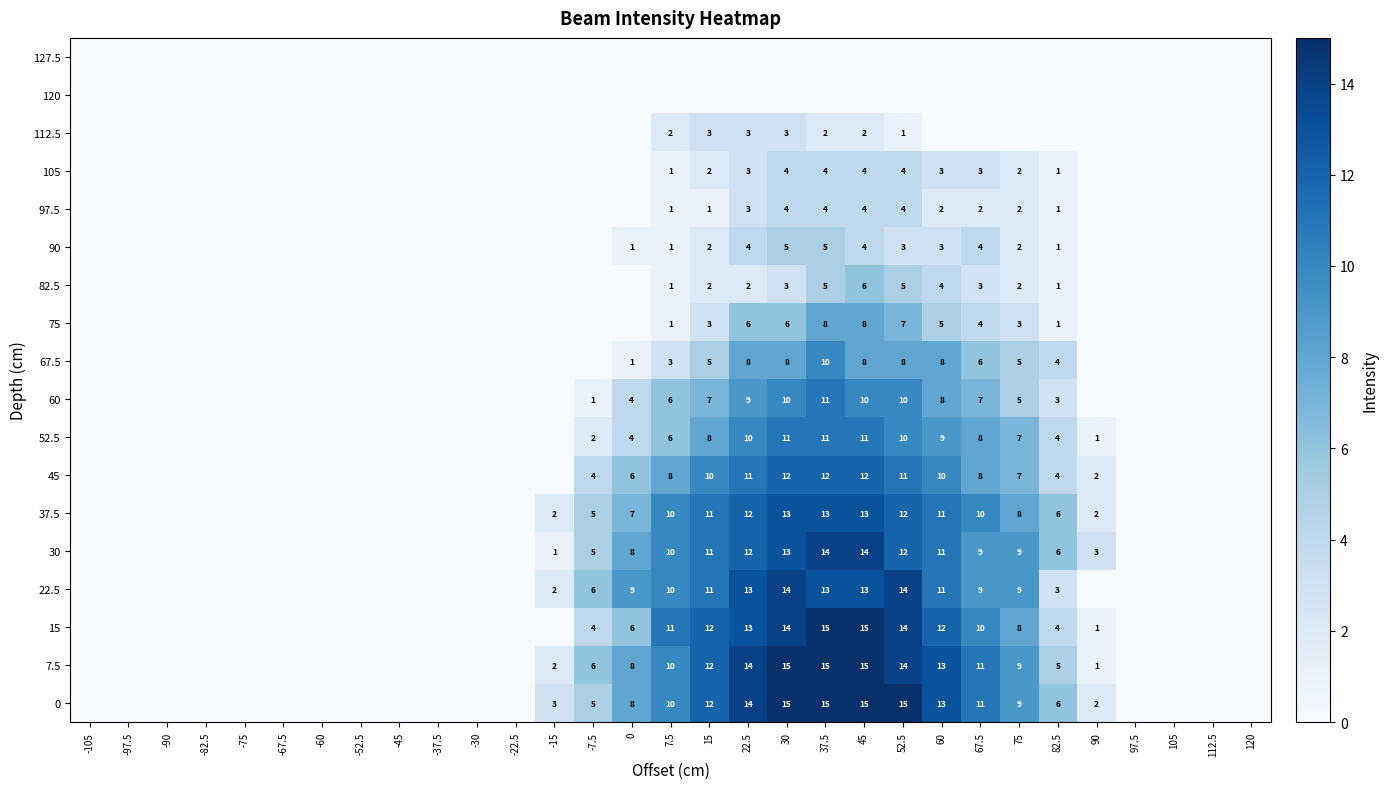

The value of 37.5 at 45 is 13. True or false?

True